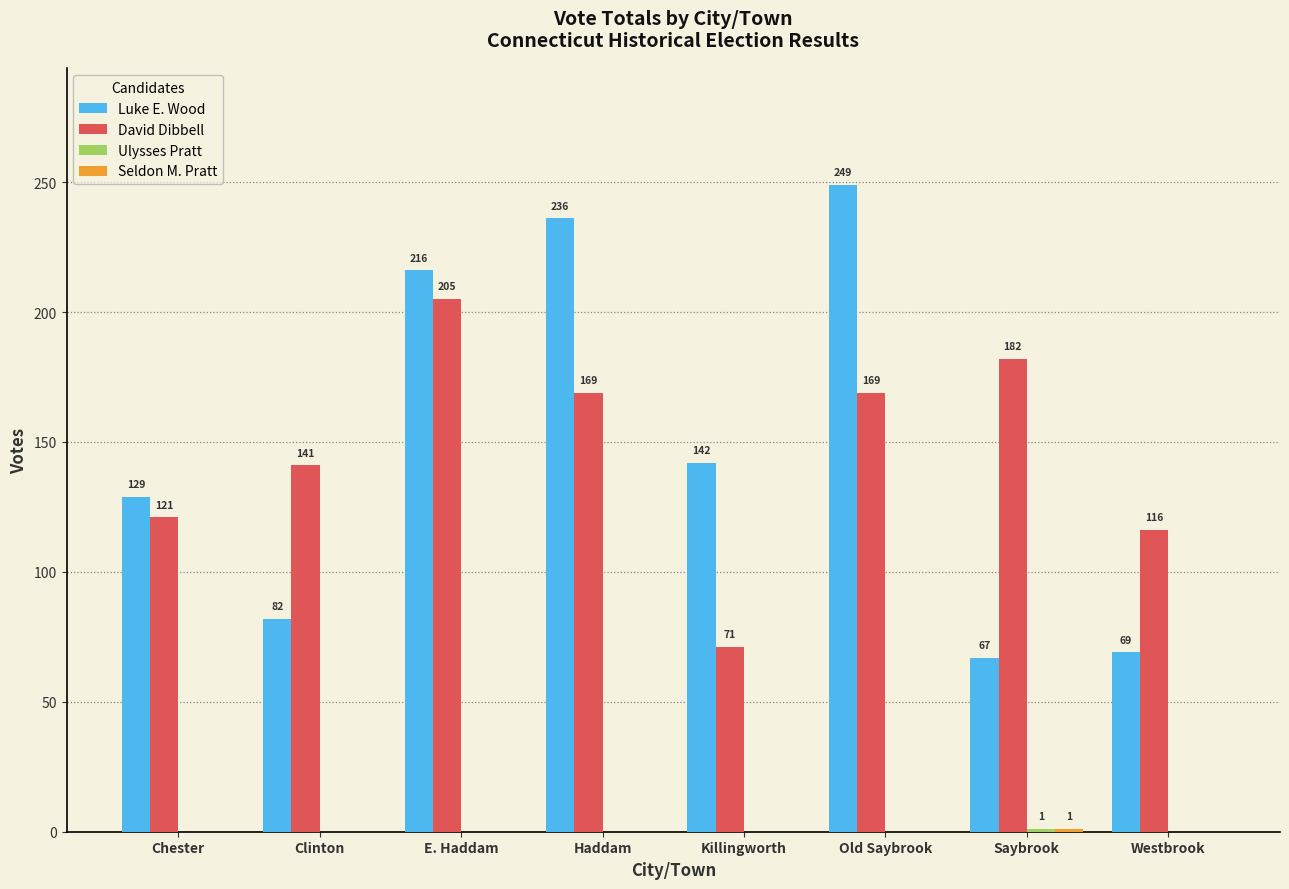

Which series has the largest total across all categories?

Luke E. Wood